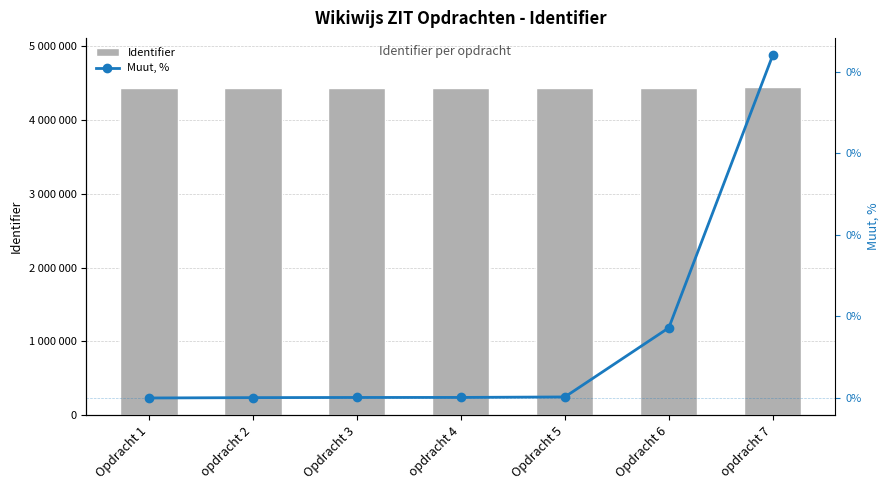

Rank the series by their average value, from highest to lowest.

Identifier, Muut, %